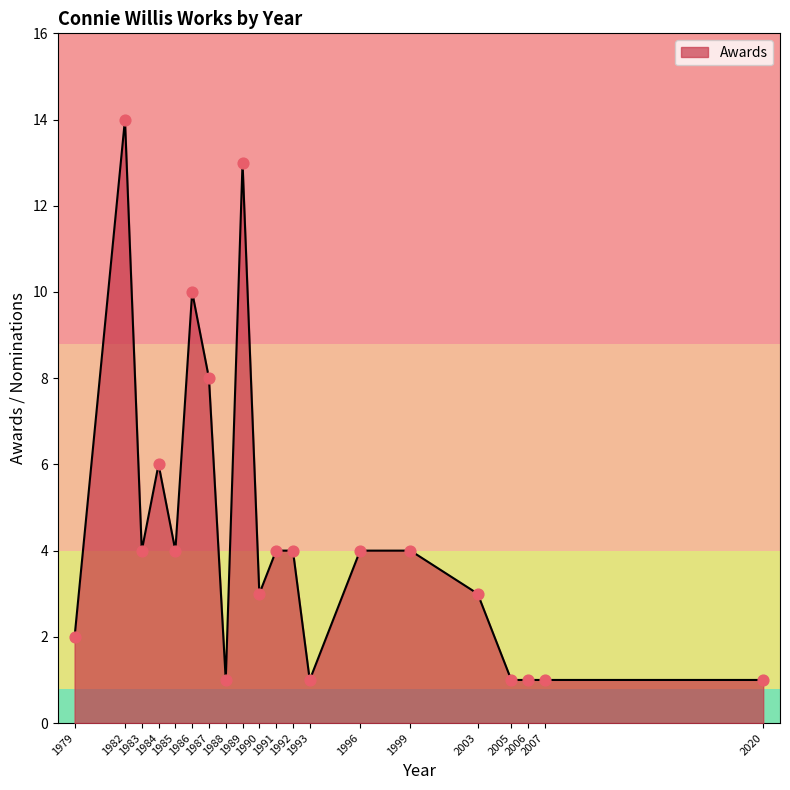

Which has a higher value, 2003 or 1979?

2003